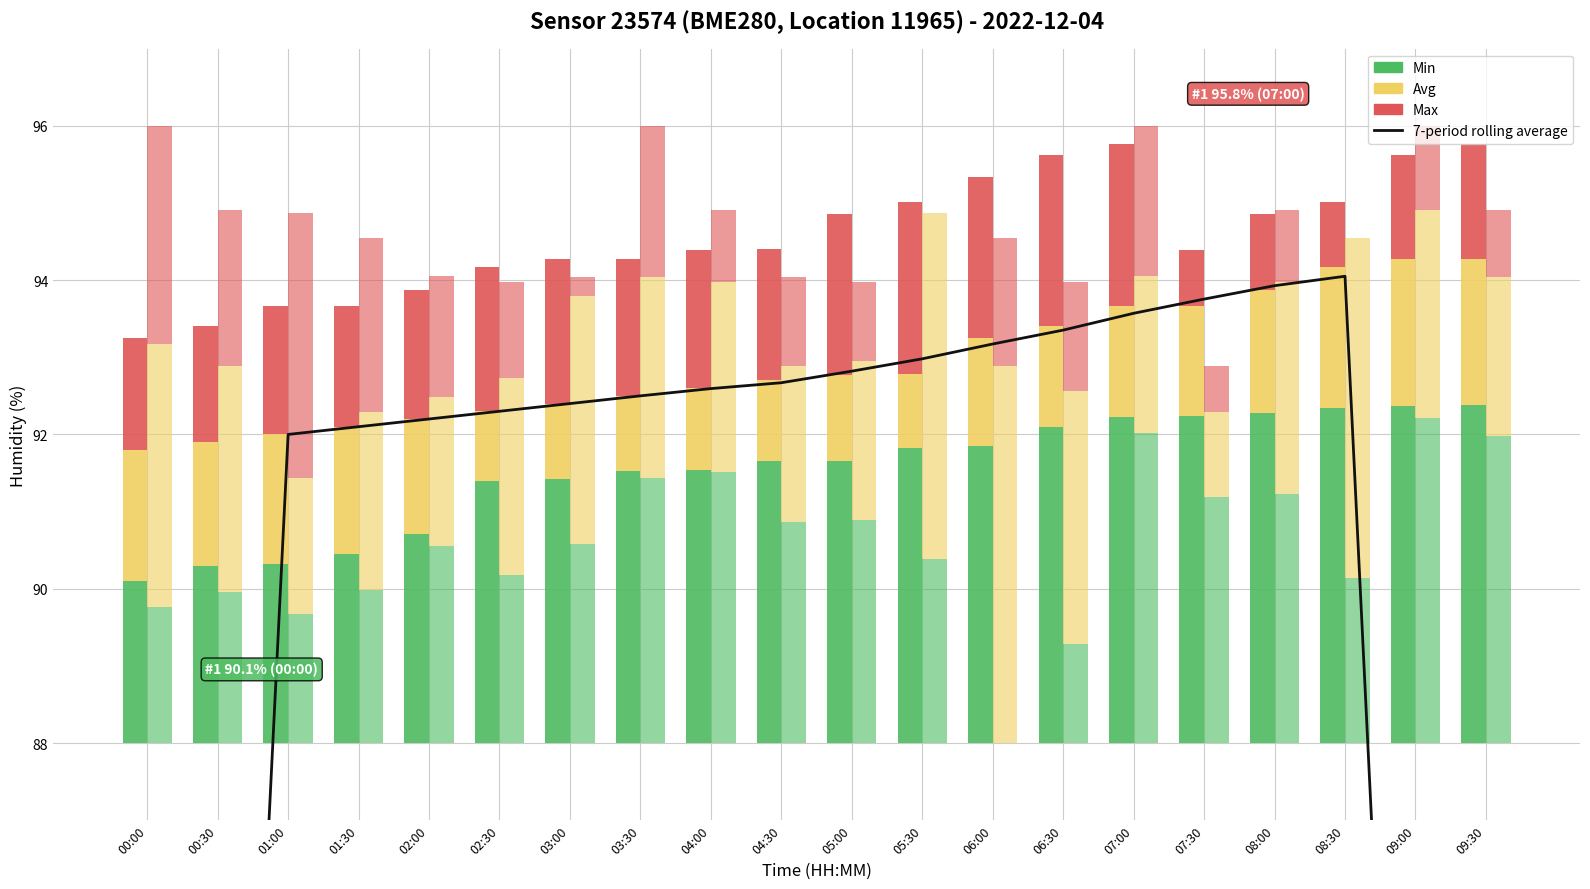

Is the value of 7-period rolling average at 07:00 greater than the value of Humidity Min at 07:00?

Yes